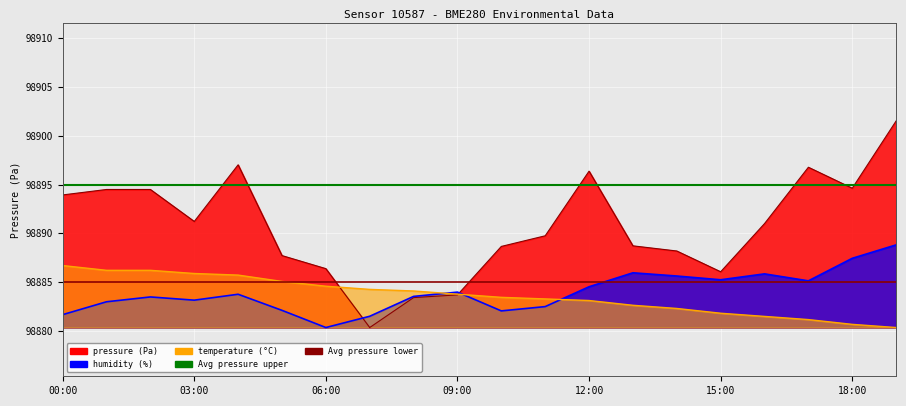

What is the maximum value for pressure?

98901.5